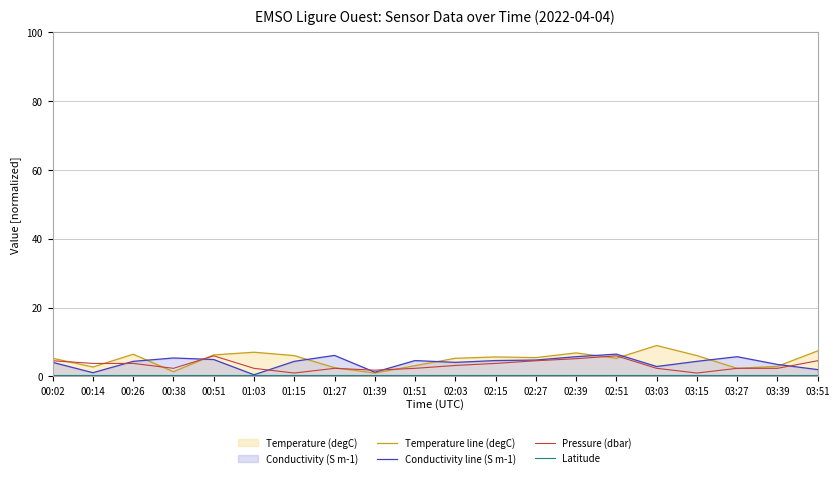

Reading left to right, what are all the values shown in this chart?

Temperature line (degC): 5.3	2.8	6.5	1.4	6.3	7.0	6.1	2.6	1.0	3.1	5.3	5.7	5.5	6.9	5.3	9.0	6.1	2.4	3.0	7.4
Conductivity line (S m-1): 4.1	1.1	4.4	5.4	4.9	0.5	4.4	6.1	1.2	4.6	4.1	4.6	4.8	5.7	6.5	2.9	4.4	5.7	3.5	2.0
Pressure (dbar): 4.6	3.8	3.8	2.4	6.0	2.4	1.0	2.4	1.8	2.4	3.2	3.8	4.6	5.2	6.0	2.4	1.0	2.4	2.4	4.6
Latitude: 0.5	0.5	0.5	0.5	0.5	0.5	0.5	0.5	0.5	0.5	0.5	0.5	0.5	0.5	0.5	0.5	0.5	0.5	0.5	0.5